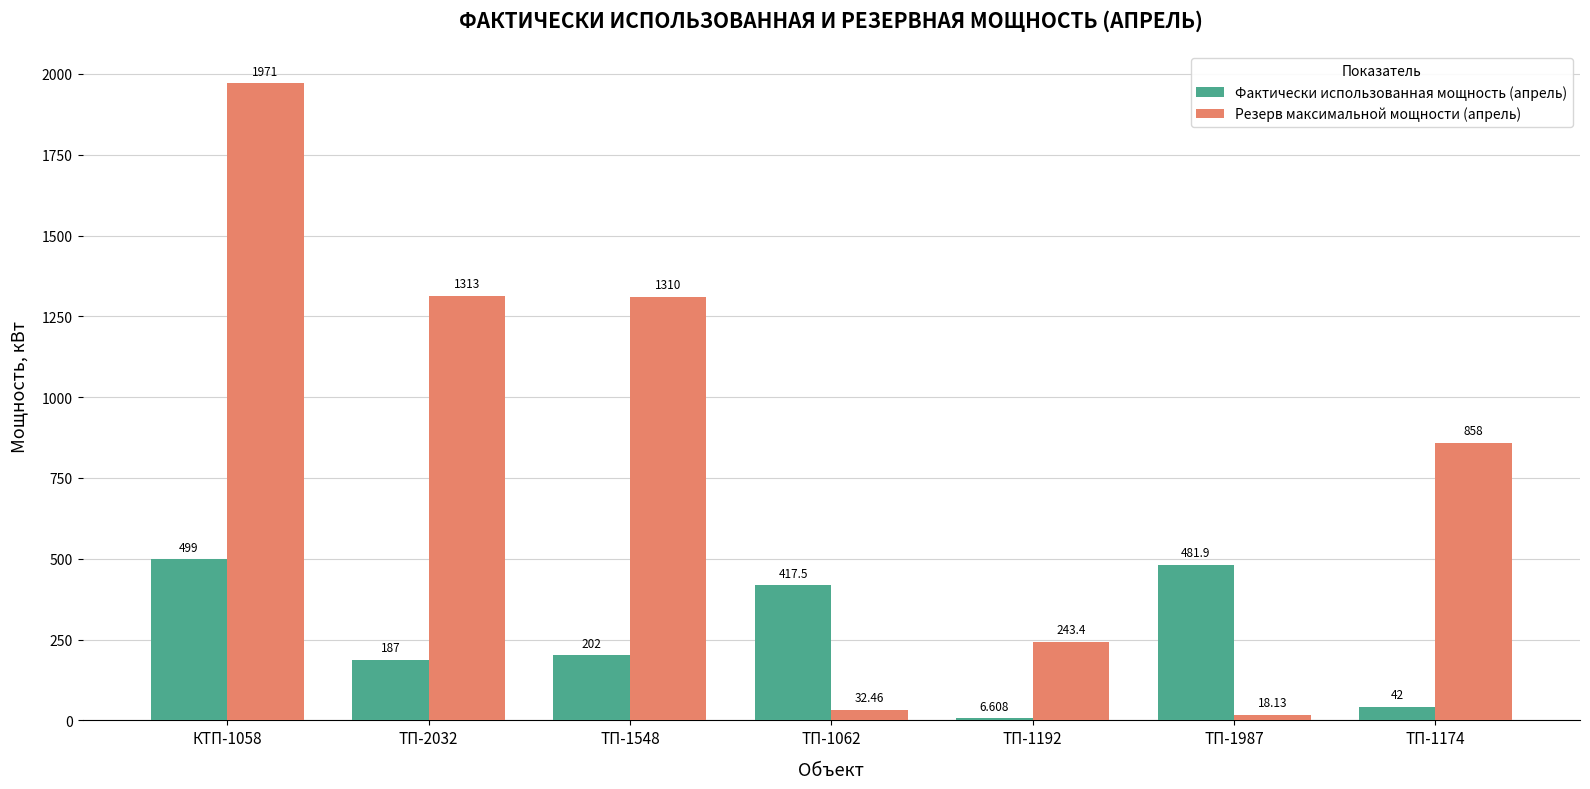

At how many categories does at least one series exceed 1835?

1